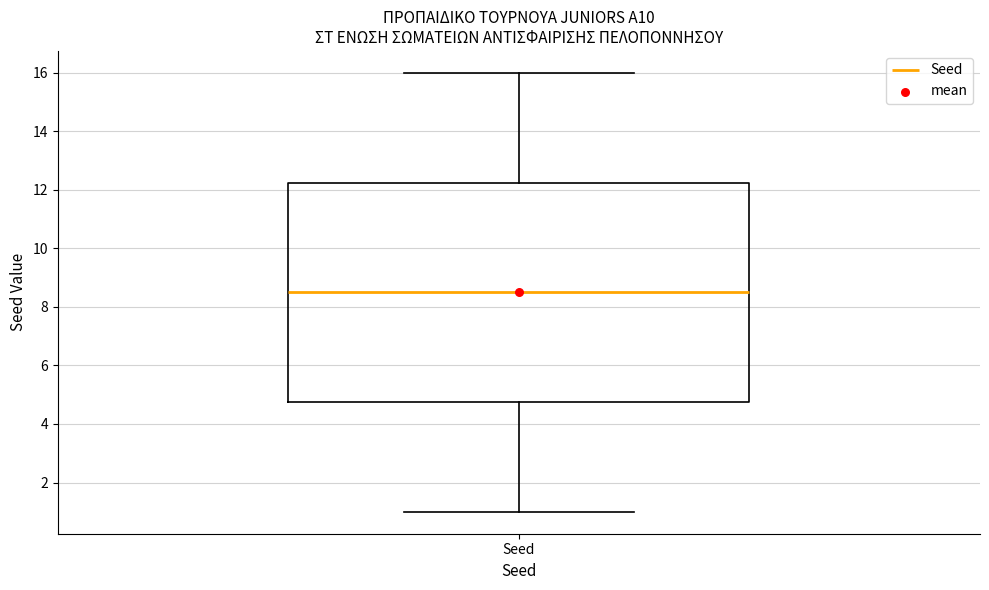

Transcribe this box plot: give where the median line is, the range the box spans, and where the two whiskers end, as read against the y-axis. The values are not printed on the chart, so give them approximately, as read against the axis.

median 8.6, box 4.8 to 12.2, whiskers 1.0 to 16.0